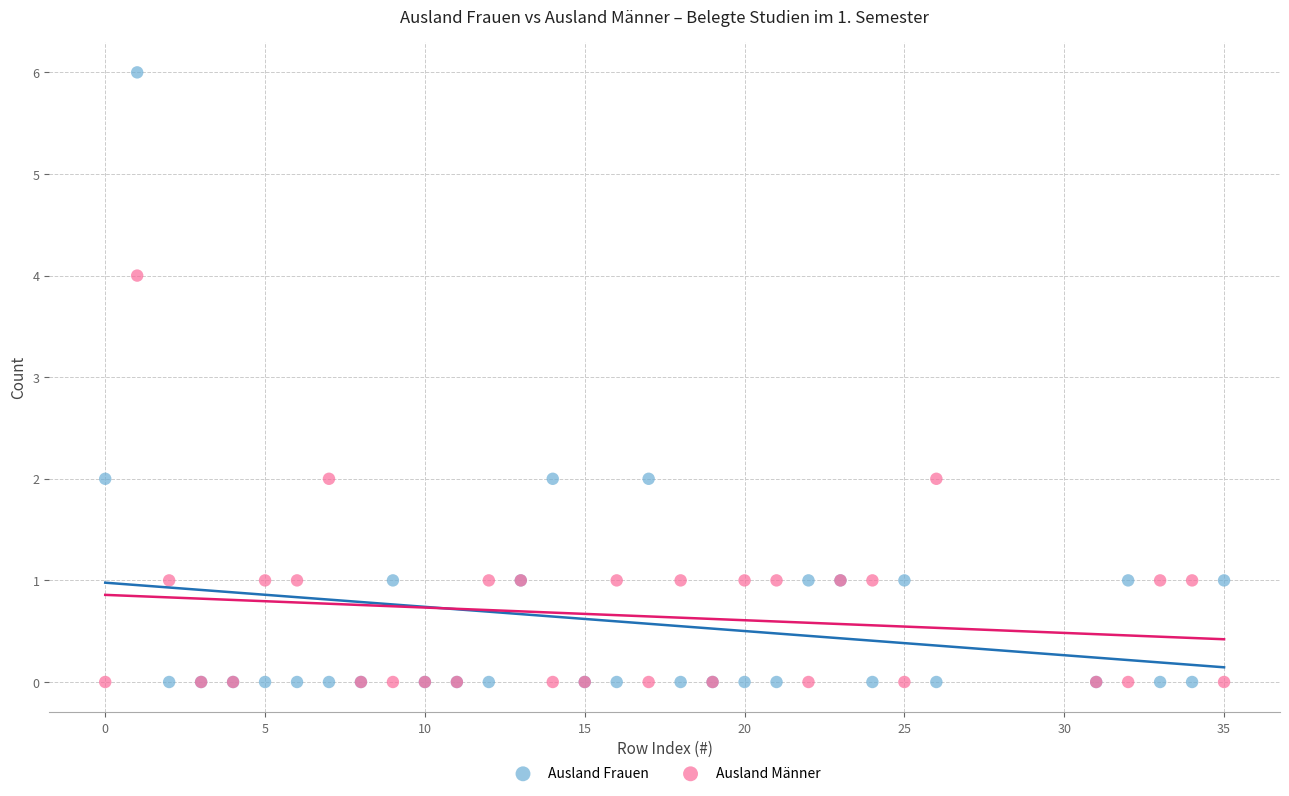

Which series has the widest spread of Y values?

Ausland Frauen